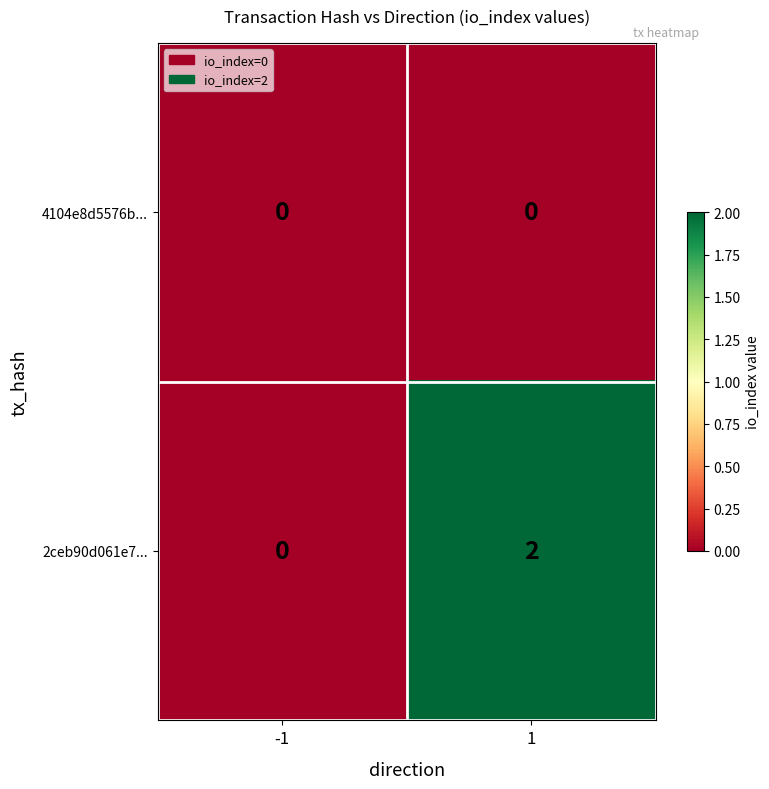

Which series has the widest spread of values?

2ceb90d061e7...